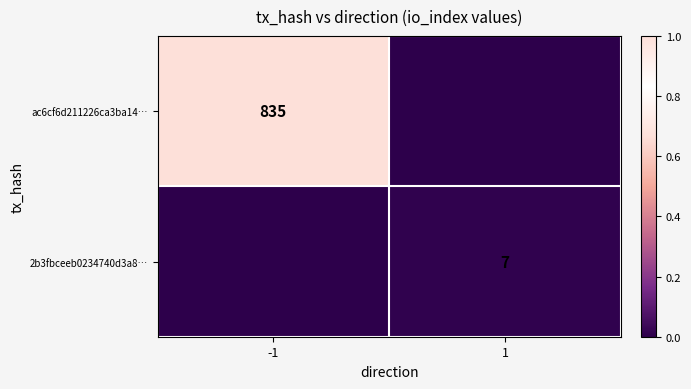

True or false: ac6cf6d211226ca3ba14… has a value of 371 at -1.

False